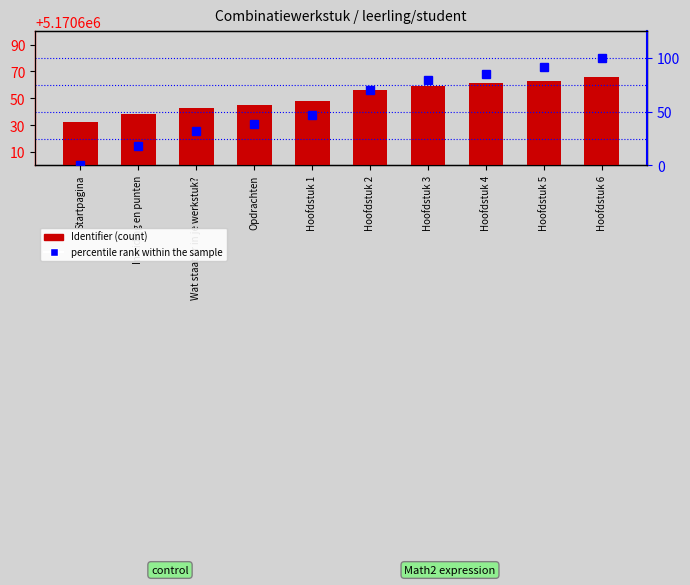

Is it true that Identifier equals 1490682.6 at Hoofdstuk 3?

False